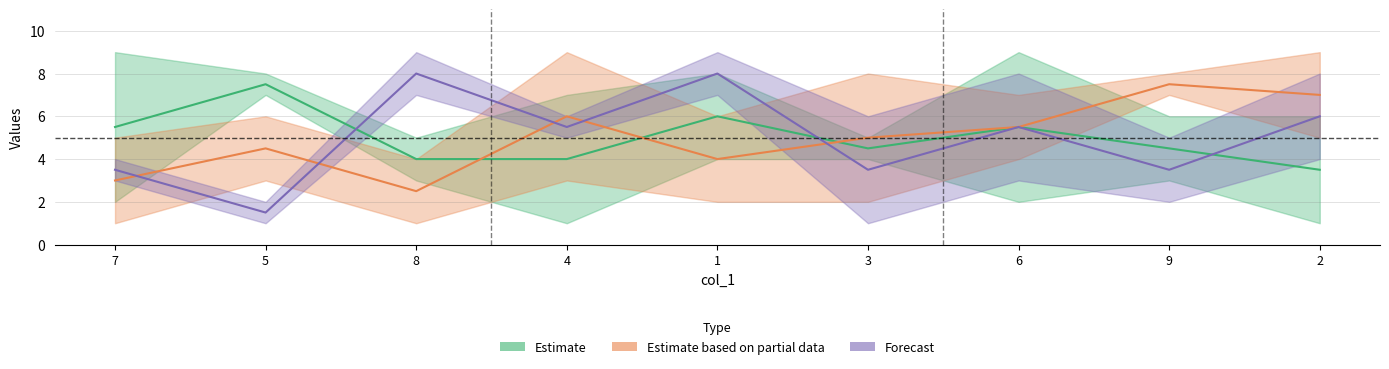

Where is the first local maximum for col_8?

5